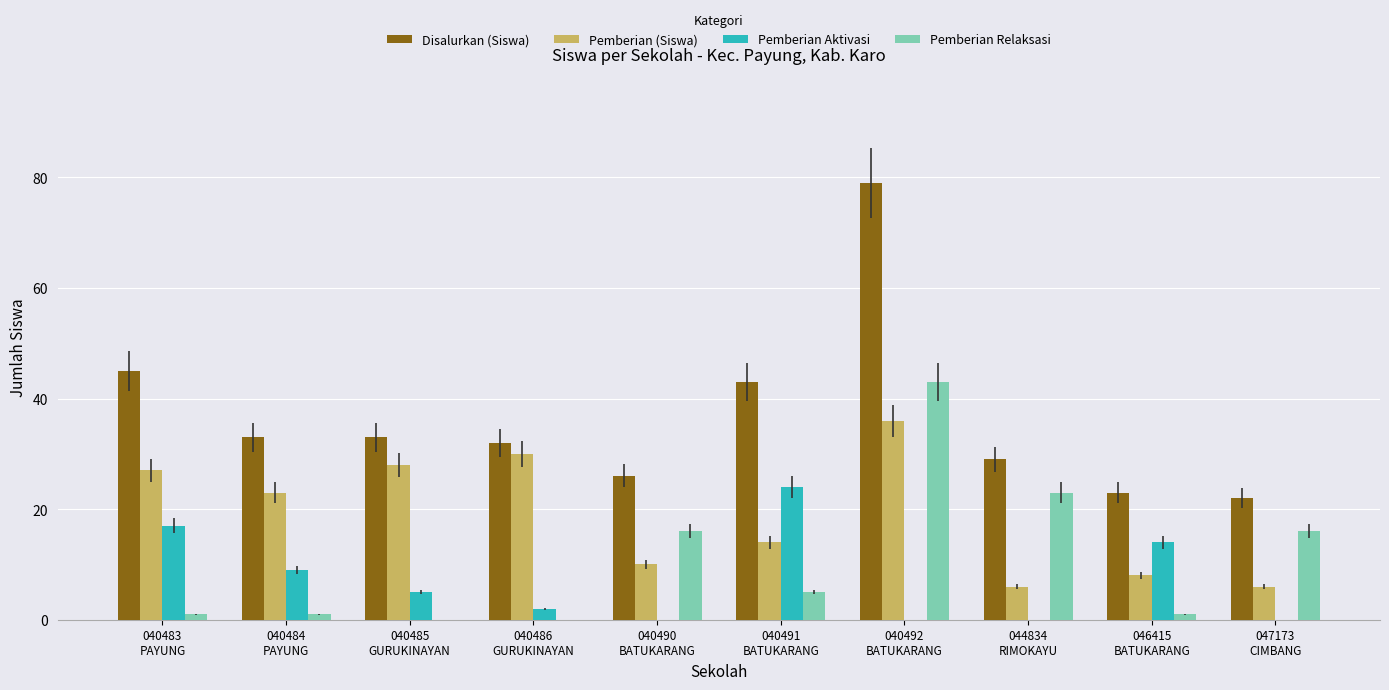

Which series has the largest total across all categories?

Disalurkan (Siswa)